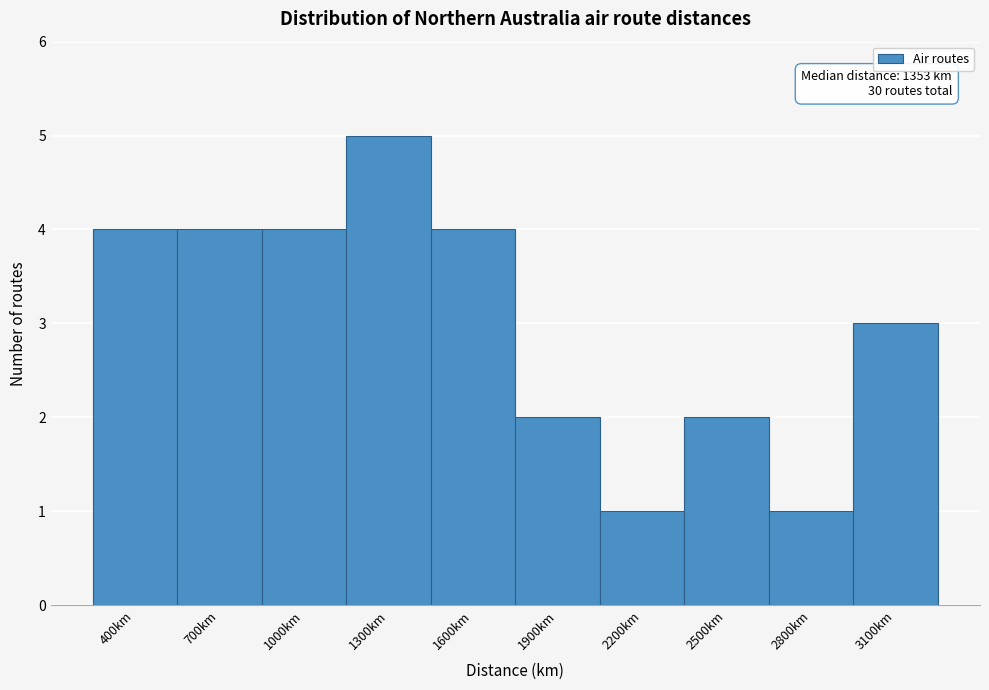

Reading right to left, list all the values displayed in this chart.

3	1	2	1	2	4	5	4	4	4